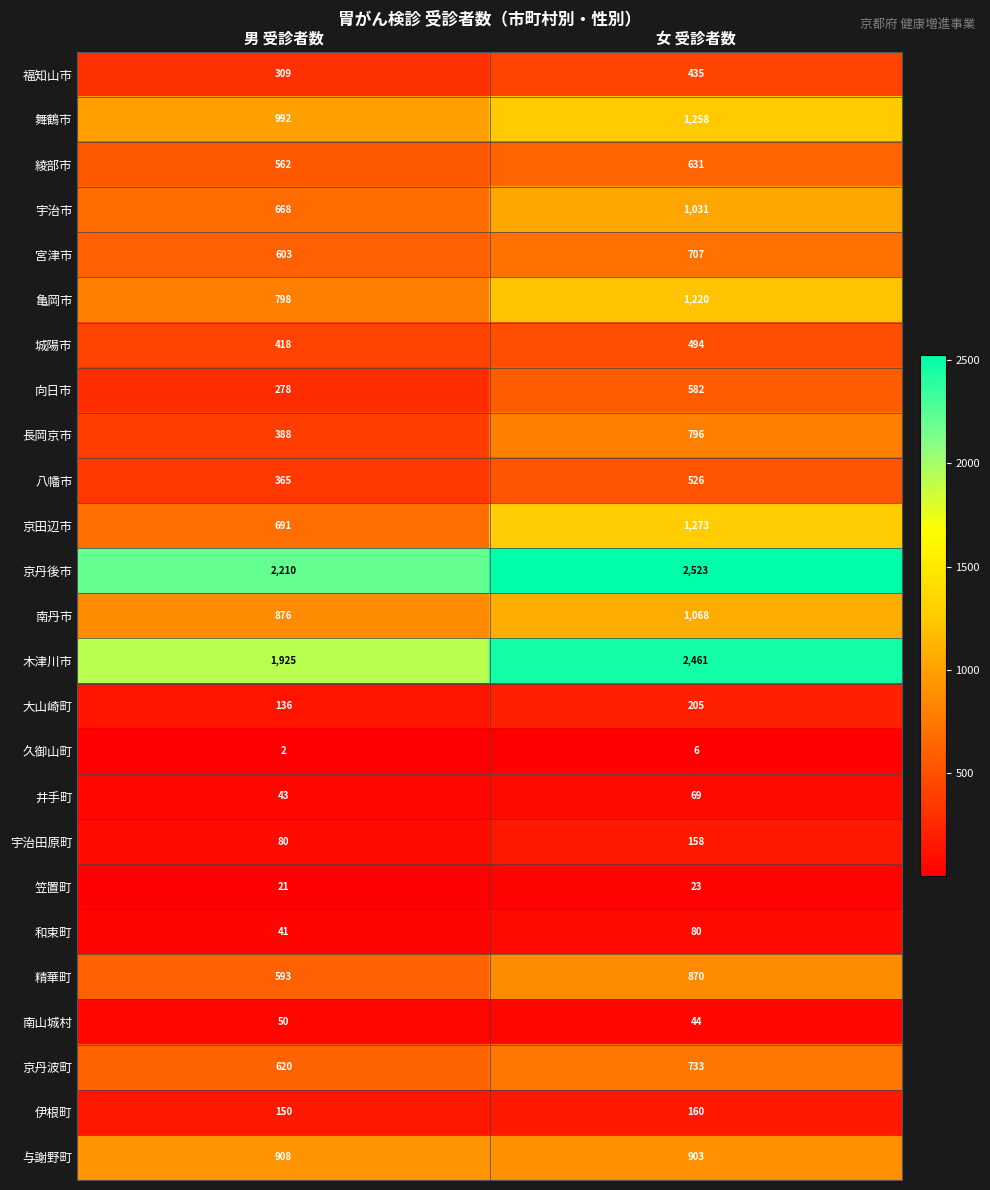

What is the maximum value shown in the chart?

2523